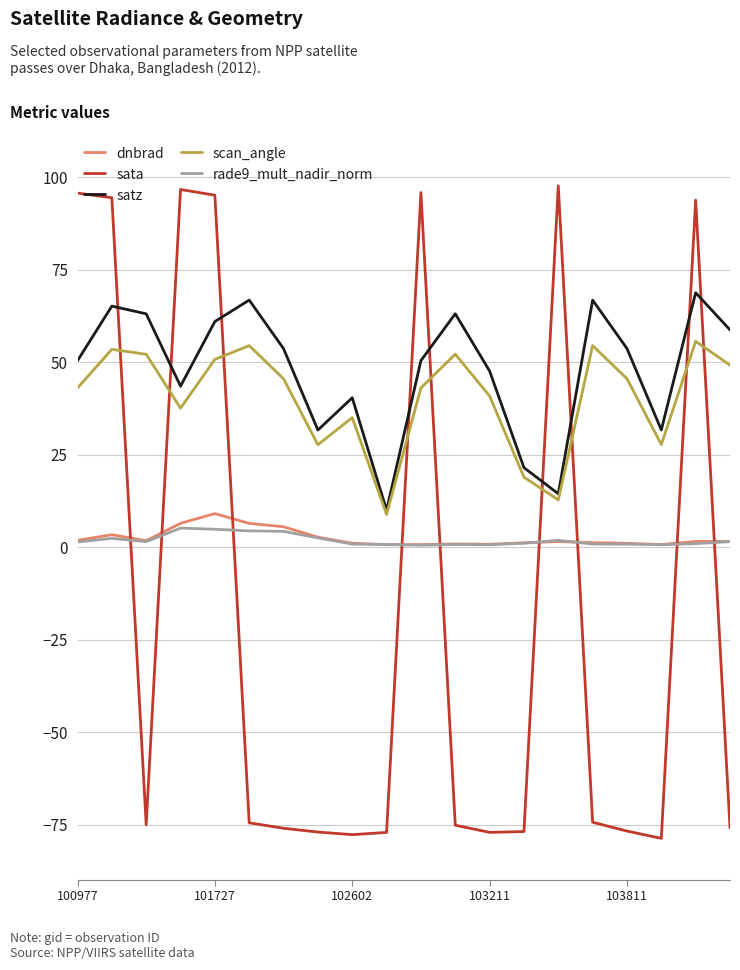

What is the minimum value for satz?

9.9